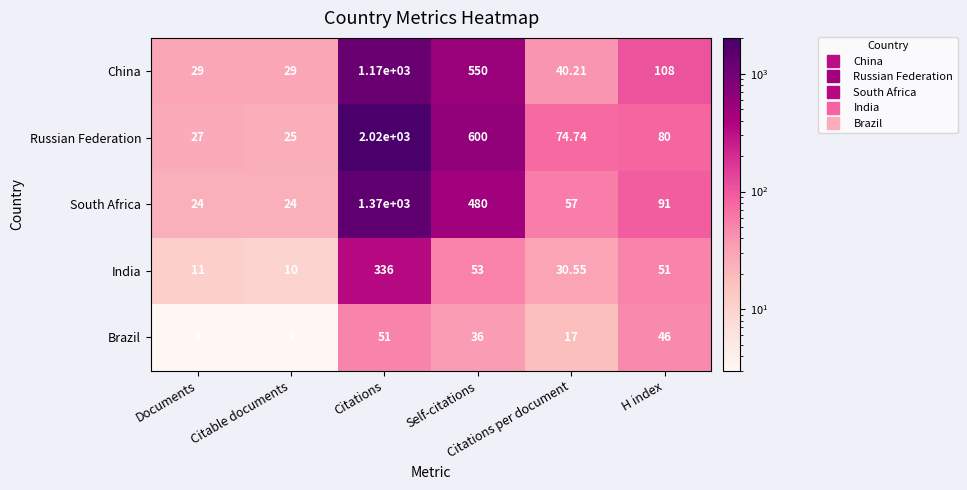

Which series has the largest total across all categories?

Russian Federation